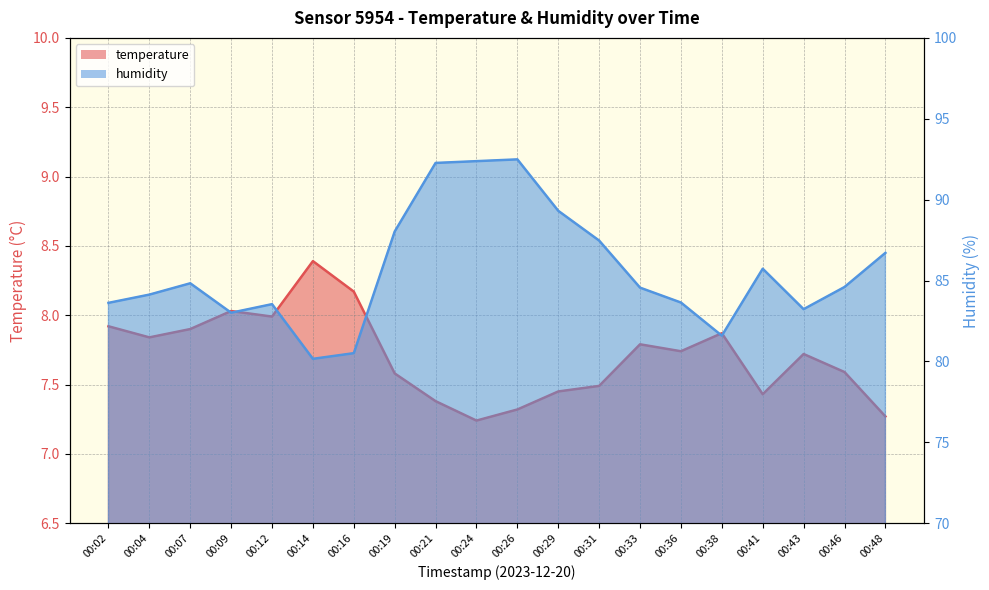

Reading right to left, what are all the values shown in this chart?

temperature: 7.3	7.6	7.7	7.4	7.9	7.7	7.8	7.5	7.5	7.3	7.2	7.4	7.6	8.2	8.4	8.0	8.0	7.9	7.8	7.9
humidity: 86.7	84.6	83.2	85.7	81.6	83.6	84.6	87.5	89.3	92.5	92.4	92.3	88.0	80.5	80.2	83.5	83.0	84.8	84.1	83.6